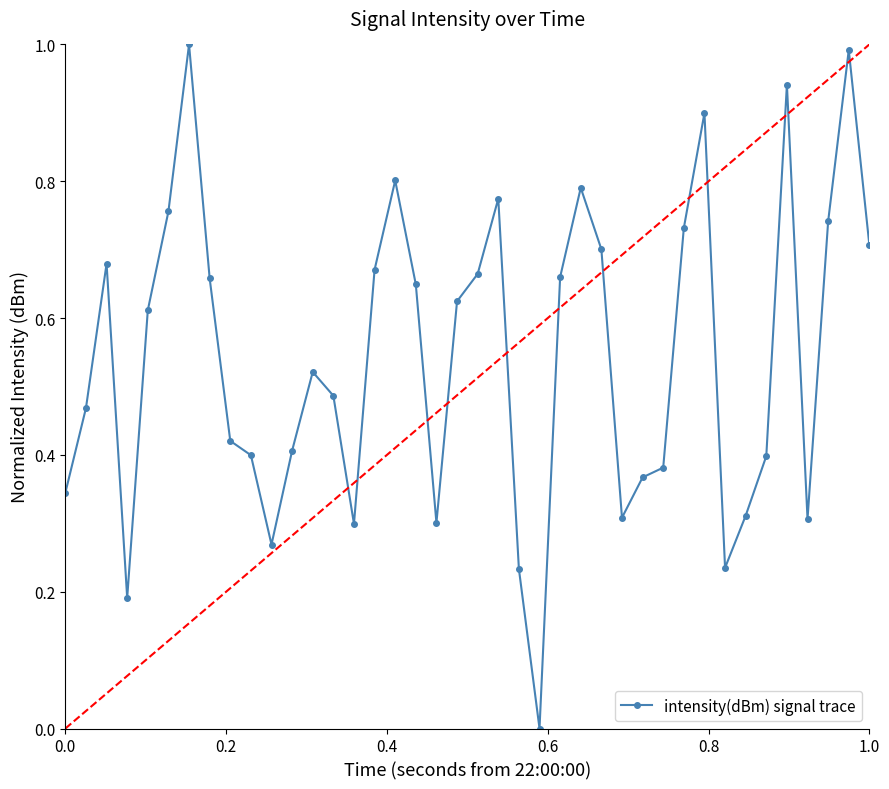

What is the sum of all values?

21.7